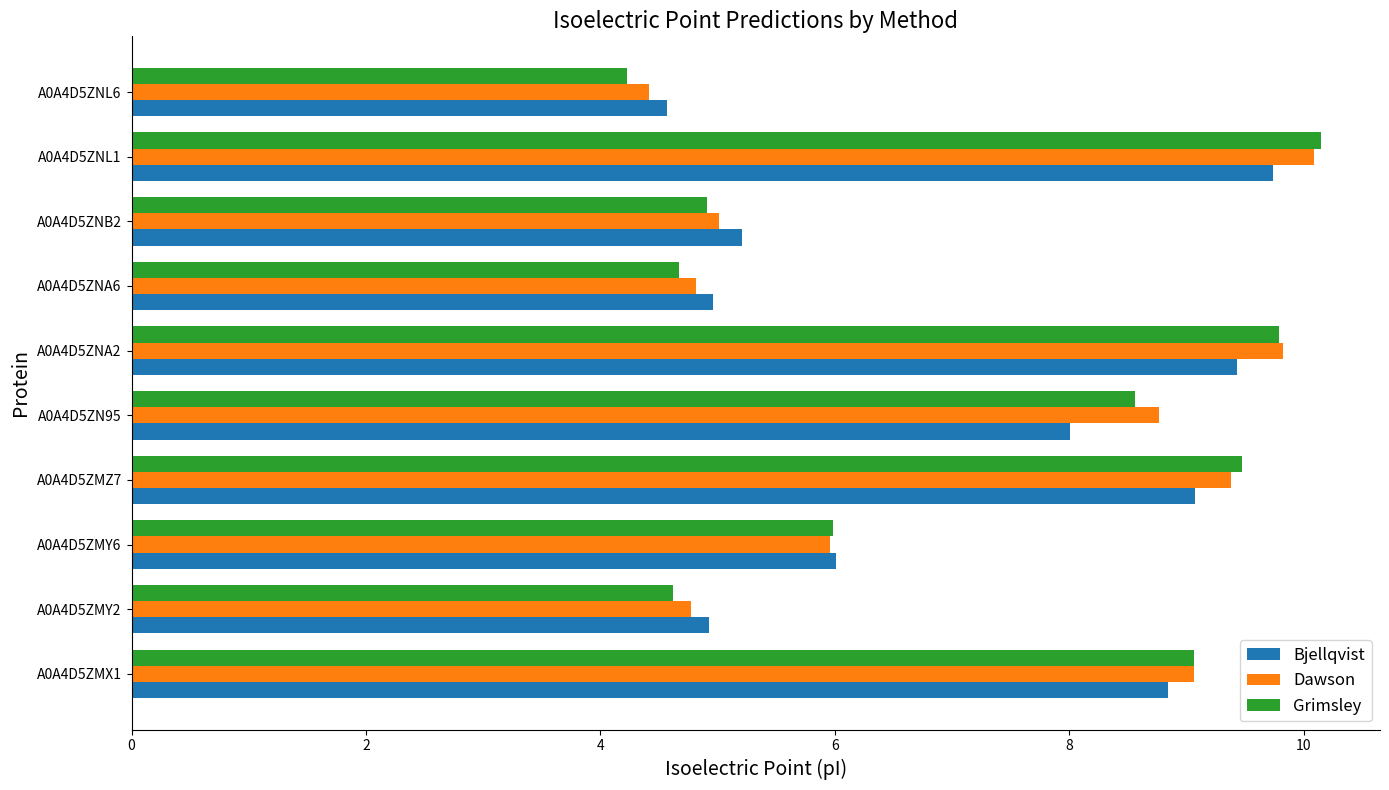

Which category has the highest value across all series?

A0A4D5ZNL1